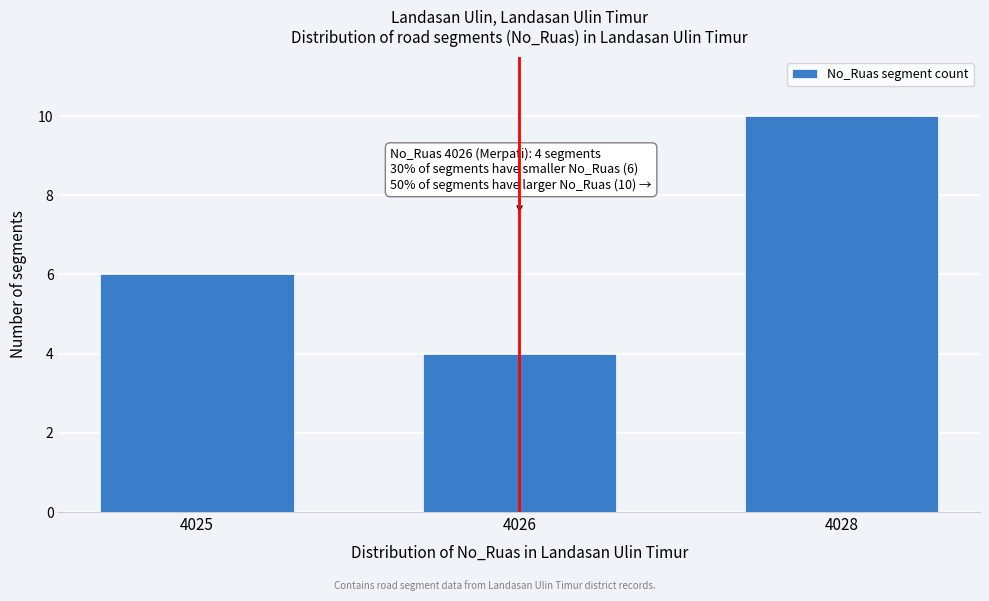

Reading left to right, what are all the values shown in this chart?

6	4	10